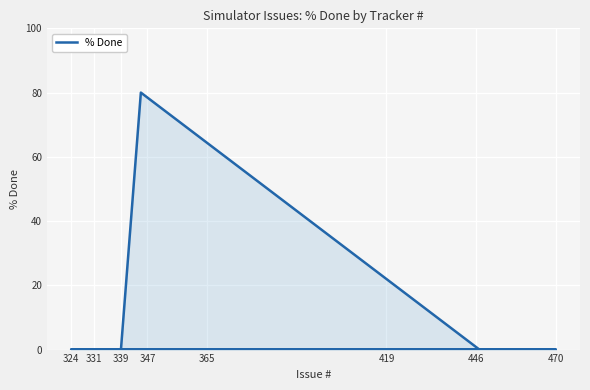

How many values are above zero?

1